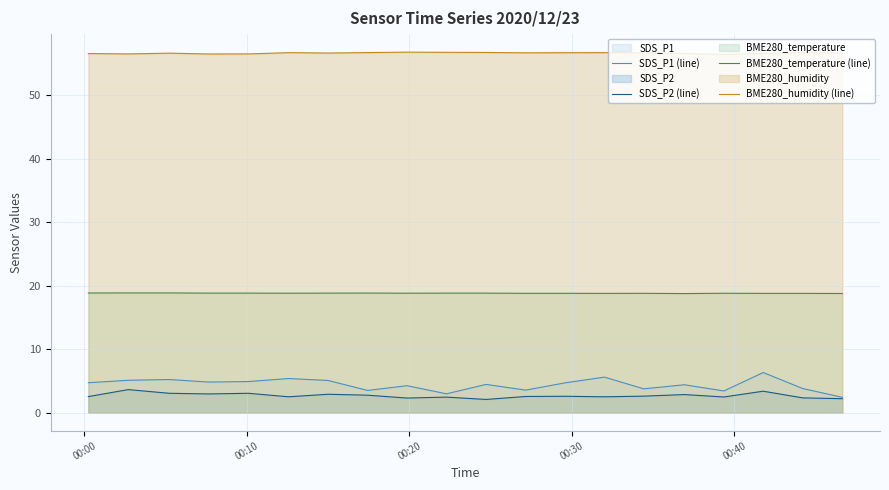

Which series has the widest spread of values?

SDS_P1 (line)